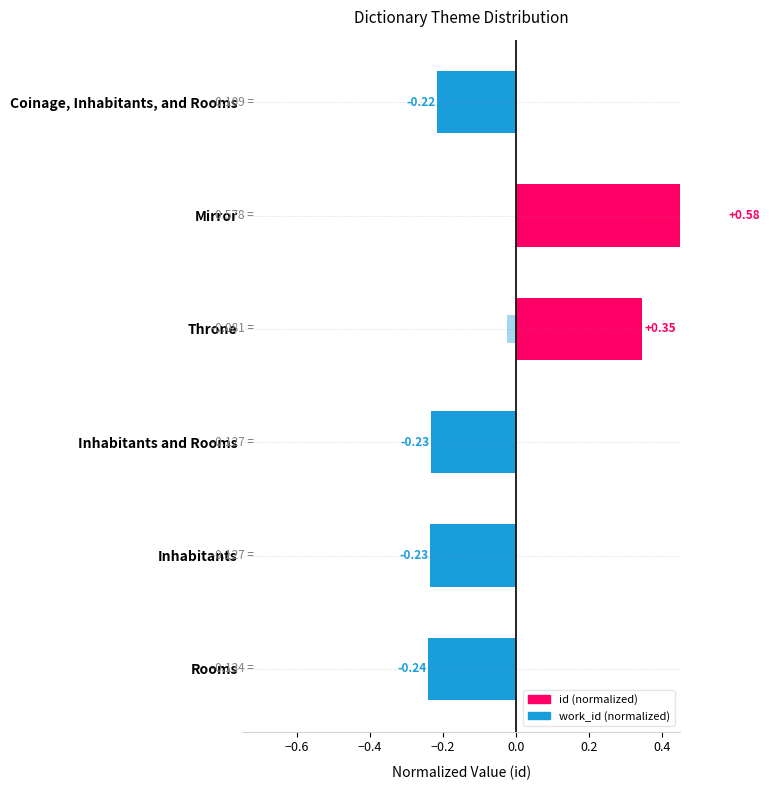

What are all the series names shown in the legend?

id (normalized), work_id (normalized)